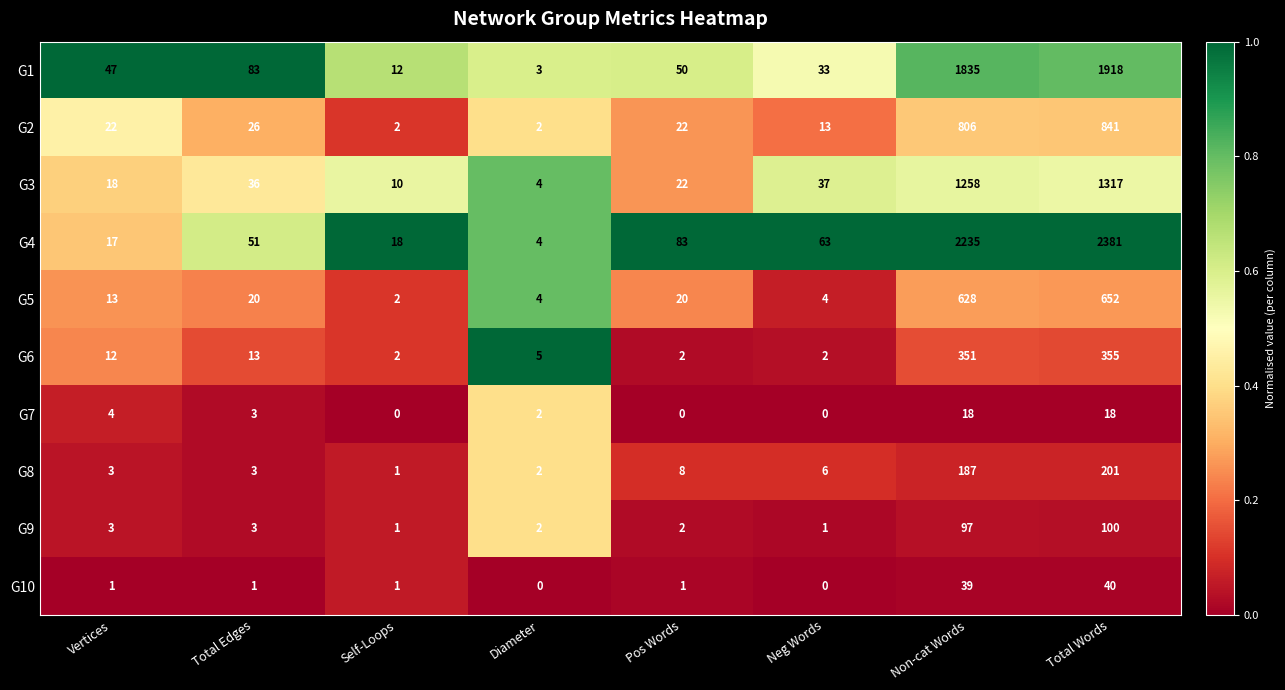

True or false: G1 has a value of 50 at Pos Words.

True